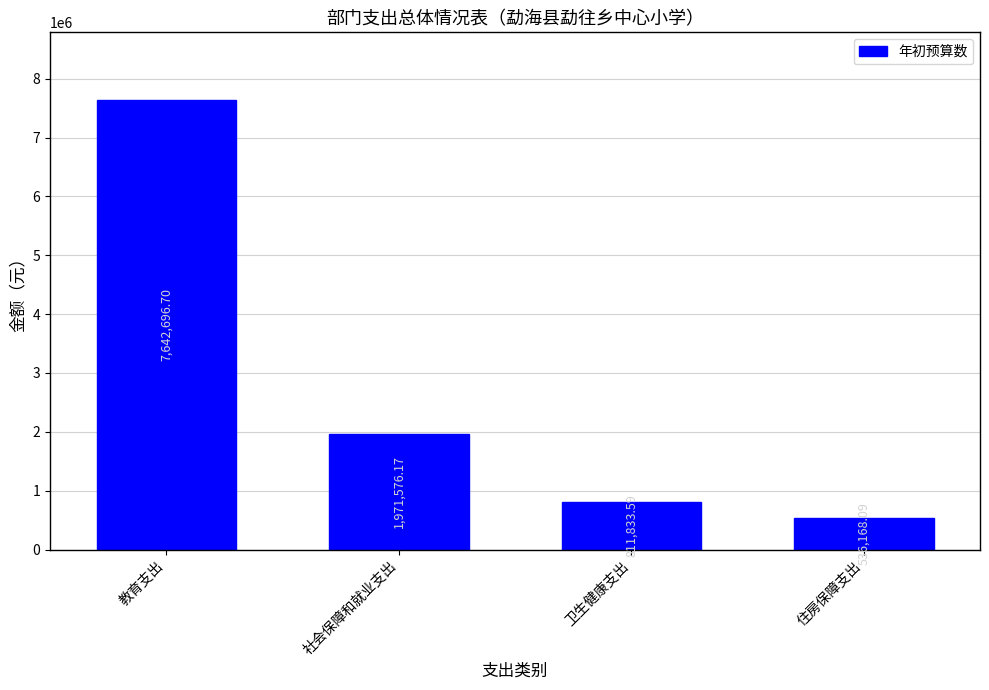

The chart shows a value of 812266.9 at 社会保障和就业支出. True or false?

False